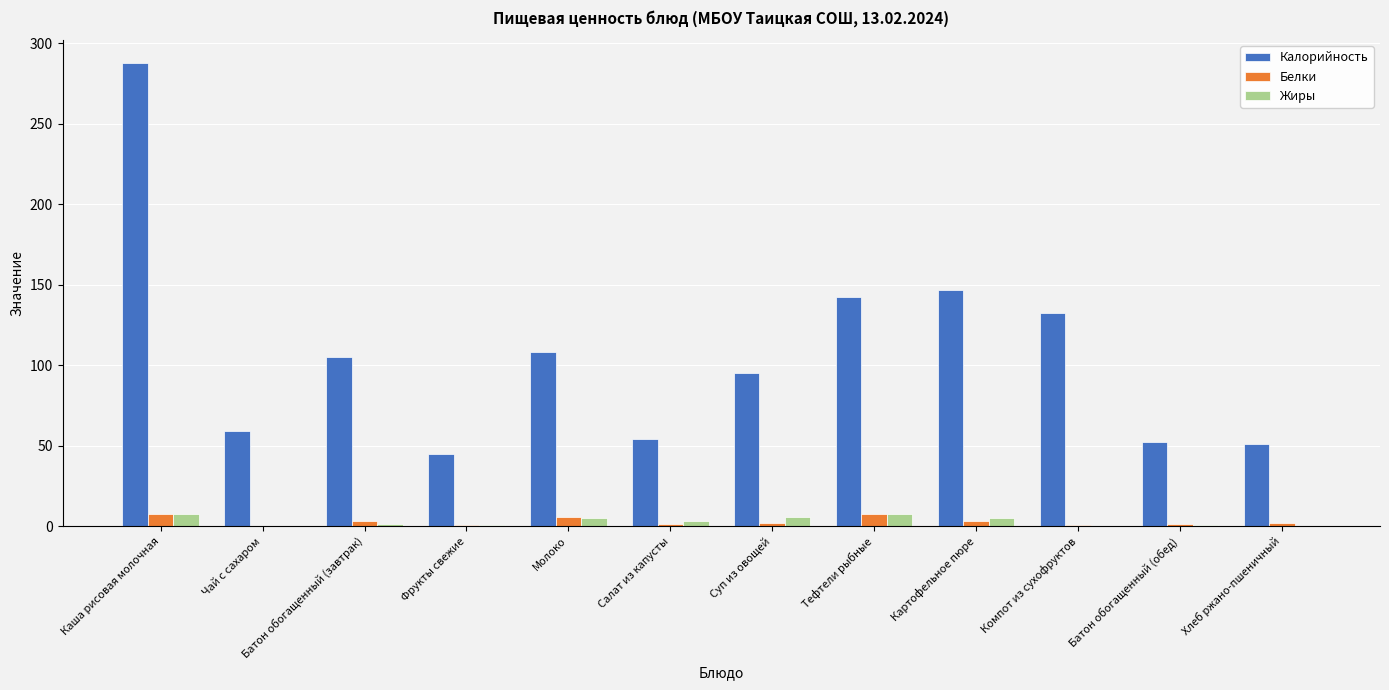

What are all the series names shown in the legend?

Калорийность, Белки, Жиры